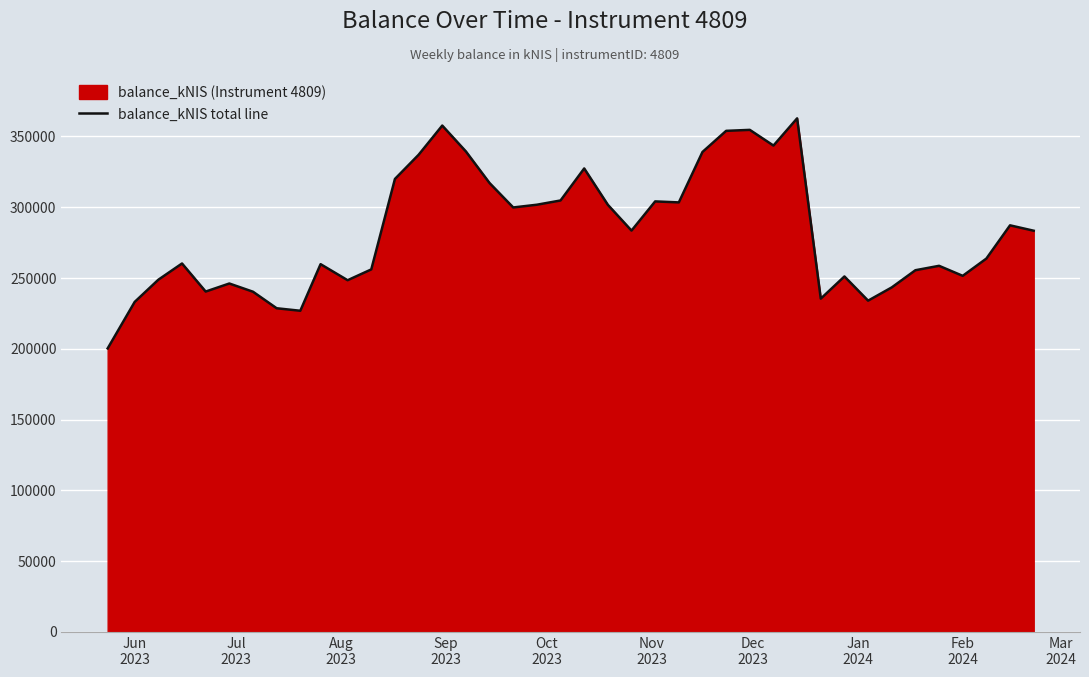

What is the difference between the maximum and minimum values?

162510.0